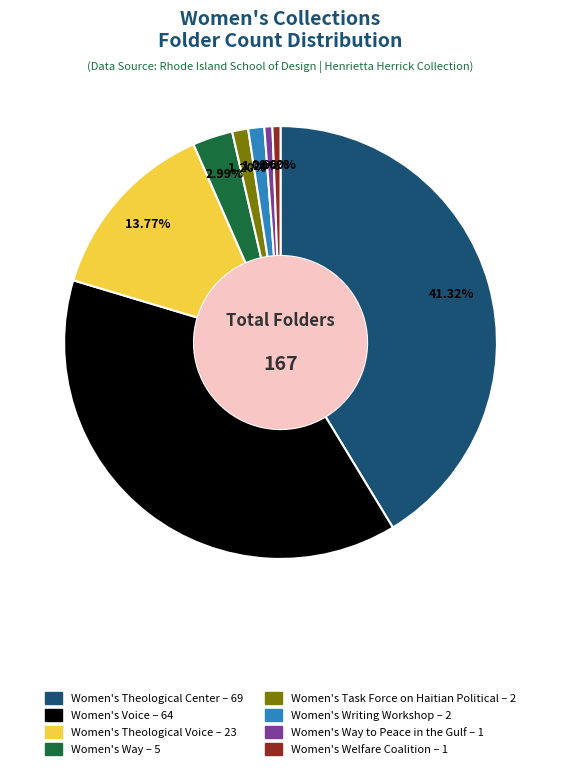

To the nearest percent, what is the difference between the largest and smallest slice percentages?

41%